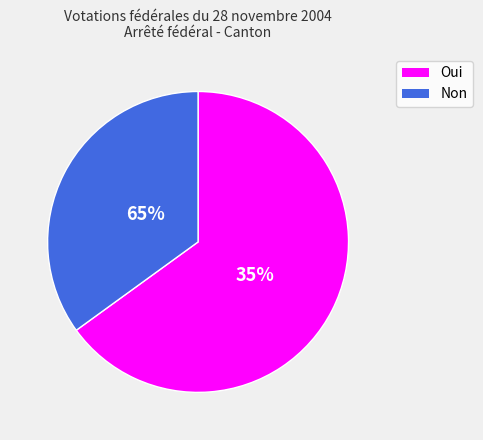

To the nearest percent, what is the average slice percentage?

50%